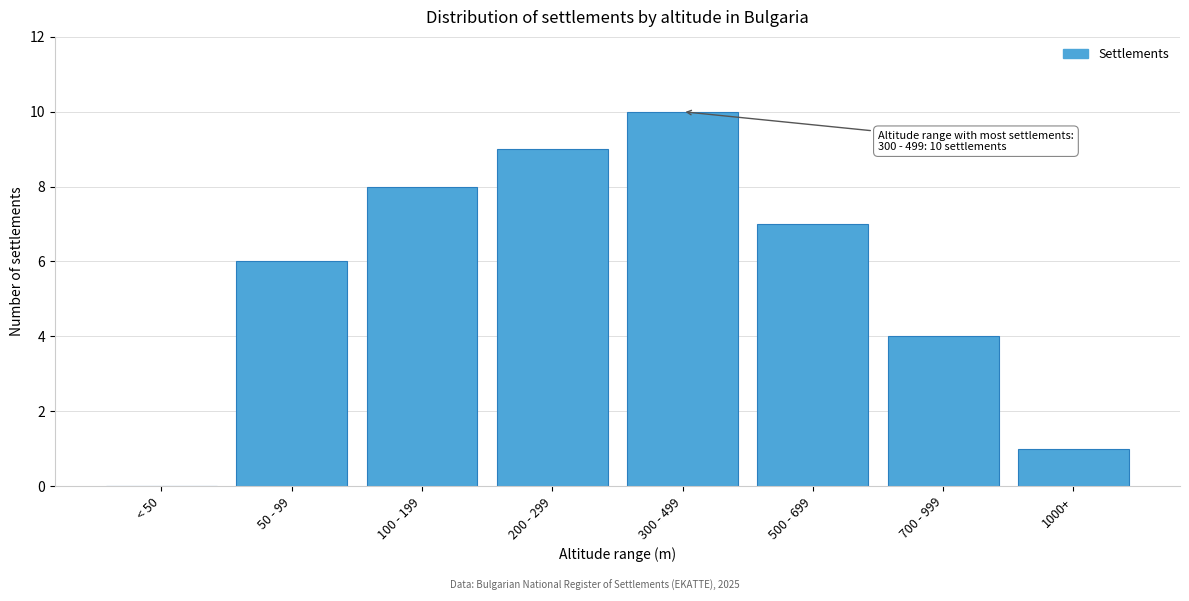

Reading left to right, what are all the values shown in this chart?

< 50=0	50 - 99=6	100 - 199=8	200 - 299=9	300 - 499=10	500 - 699=7	700 - 999=4	1000+=1